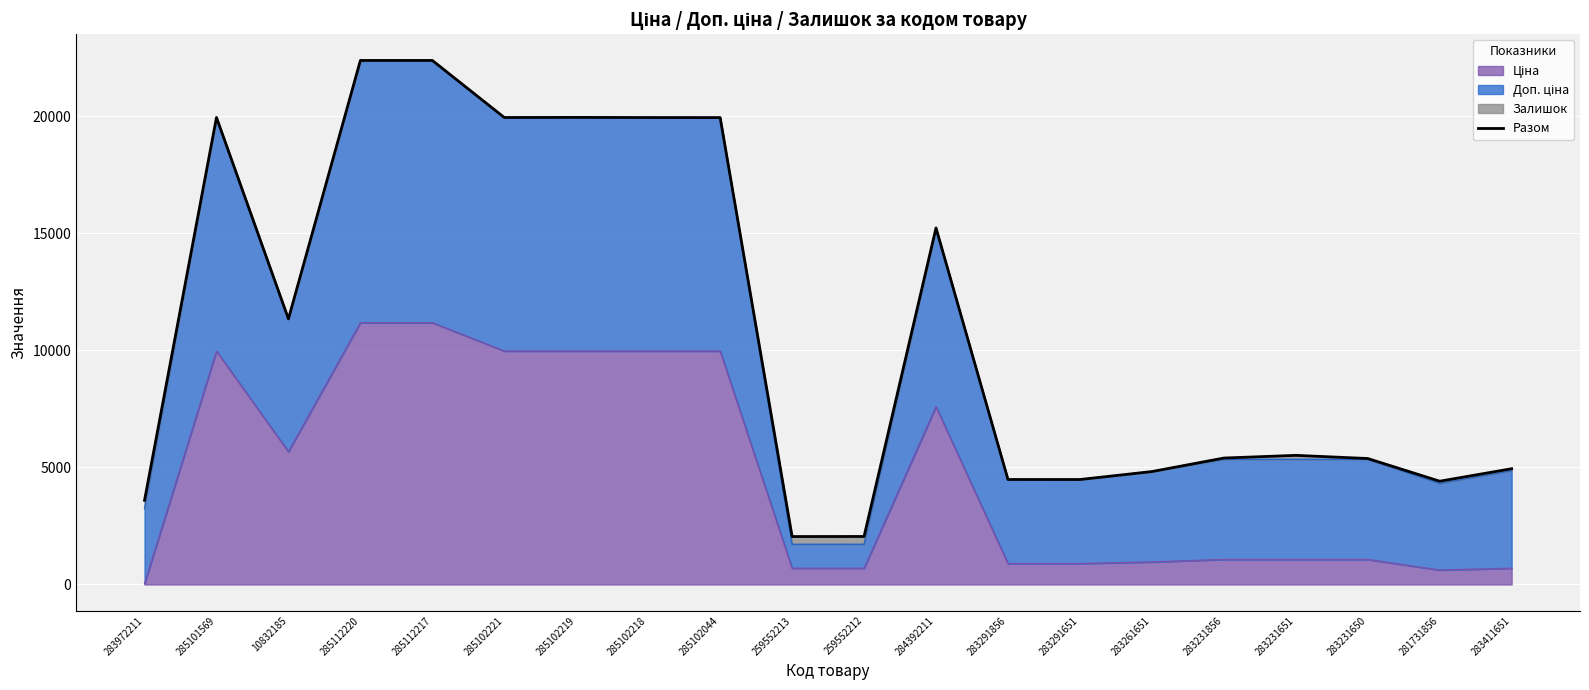

How many points are lower than both their immediate neighbors (excluding endpoints)?

5